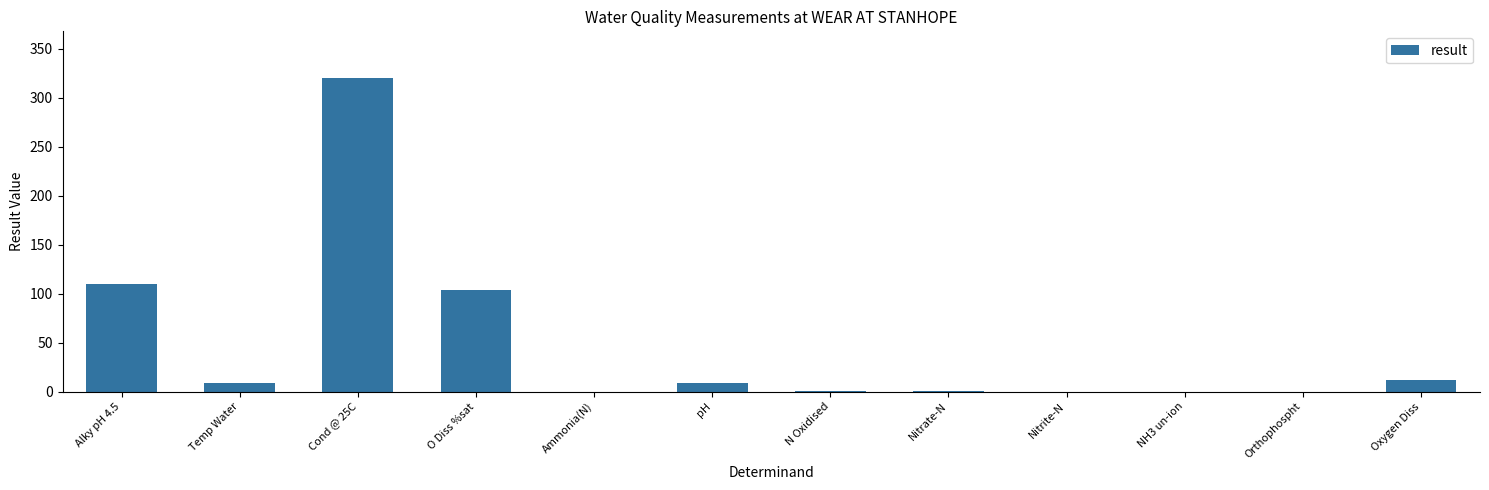

At which label is the value closest to 160?

Alky pH 4.5